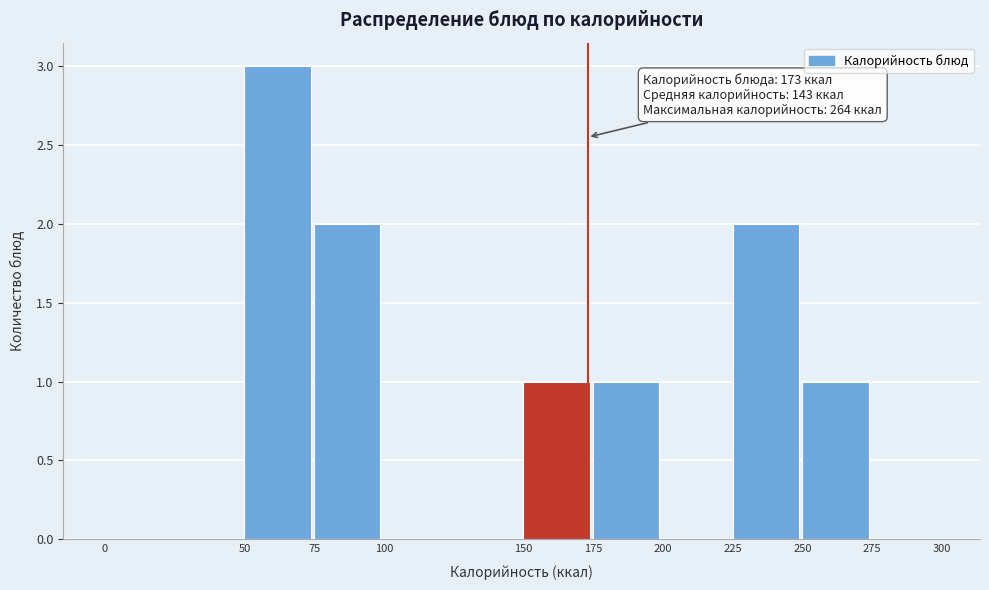

Over which range of the x-axis is the bar tallest?

50 to 75